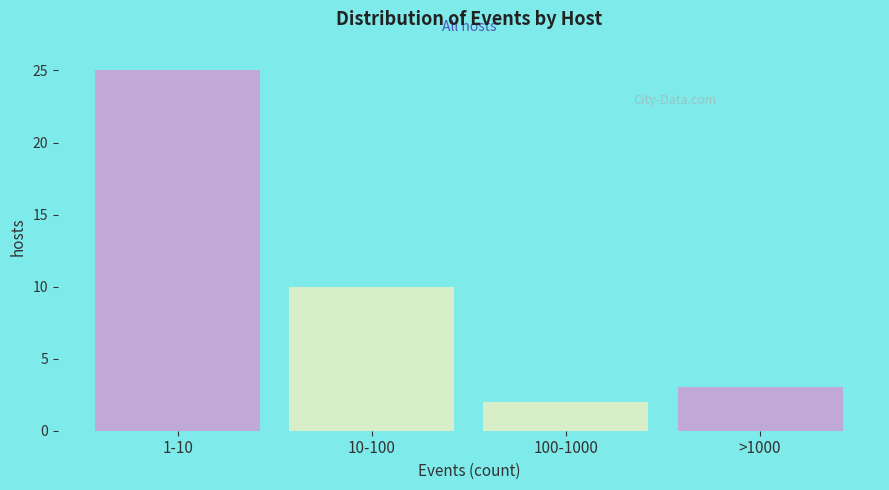

Reading left to right, list all the values displayed in this chart.

1-10=25	10-100=10	100-1000=2	>1000=3